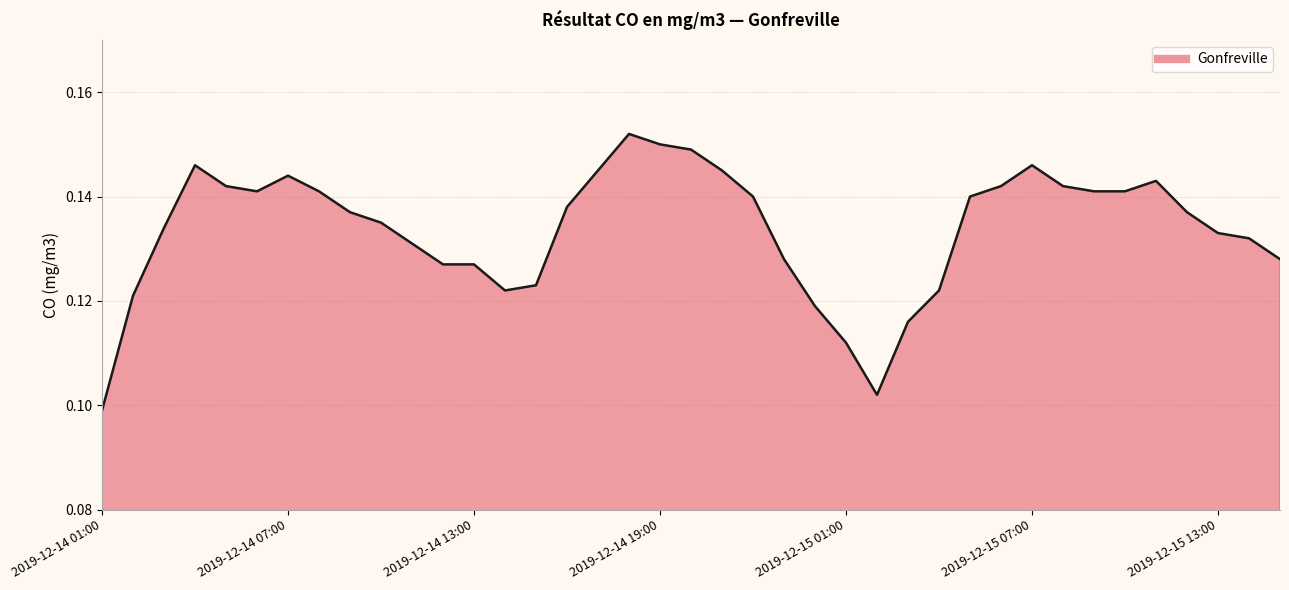

Is this an area chart (filled region under the line)?

Yes